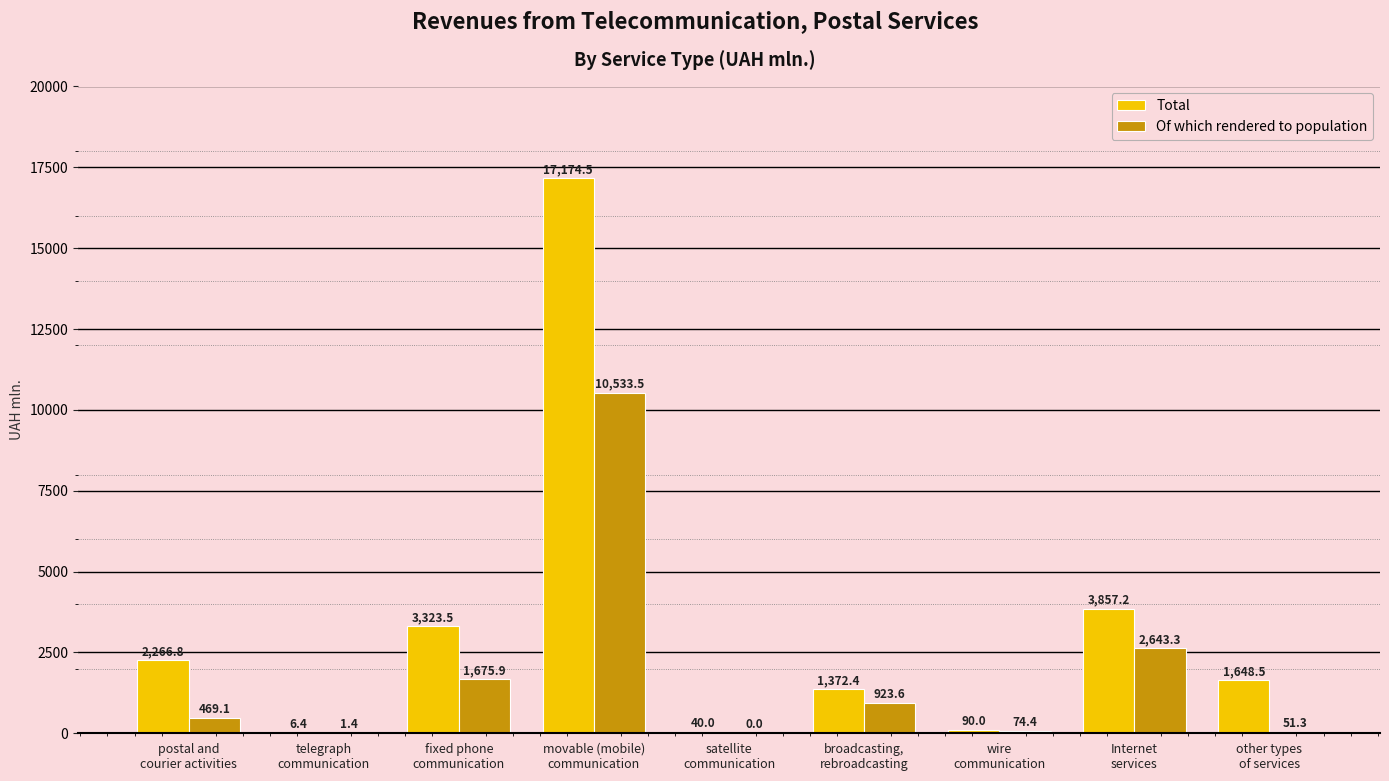

At which category is the sum across all series the highest?

movable (mobile)
communication